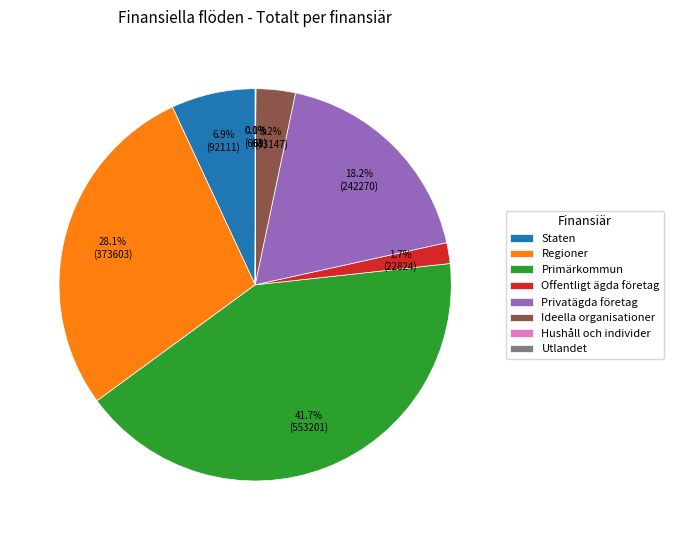

Does any single category account for the majority?

No